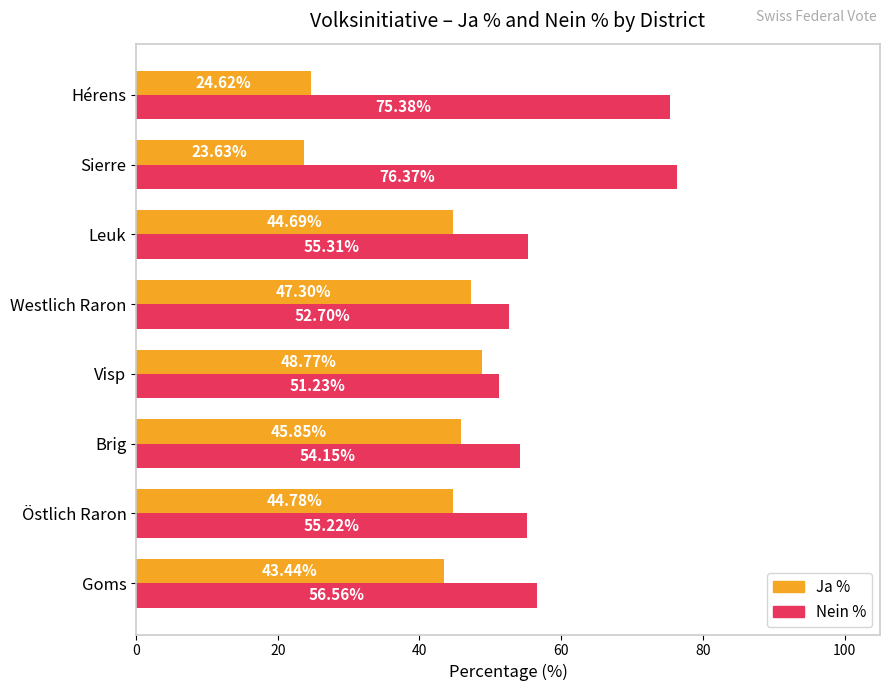

At which label does Nein % reach its minimum?

Visp